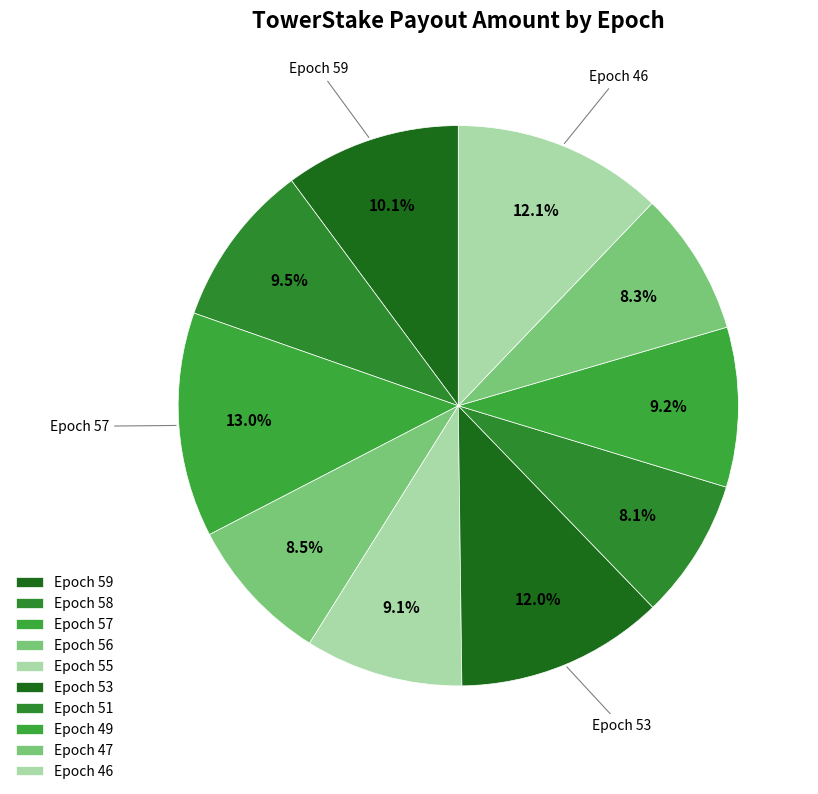

To the nearest percent, what is the difference between the Epoch 57 and Epoch 47 slice percentages?

5%